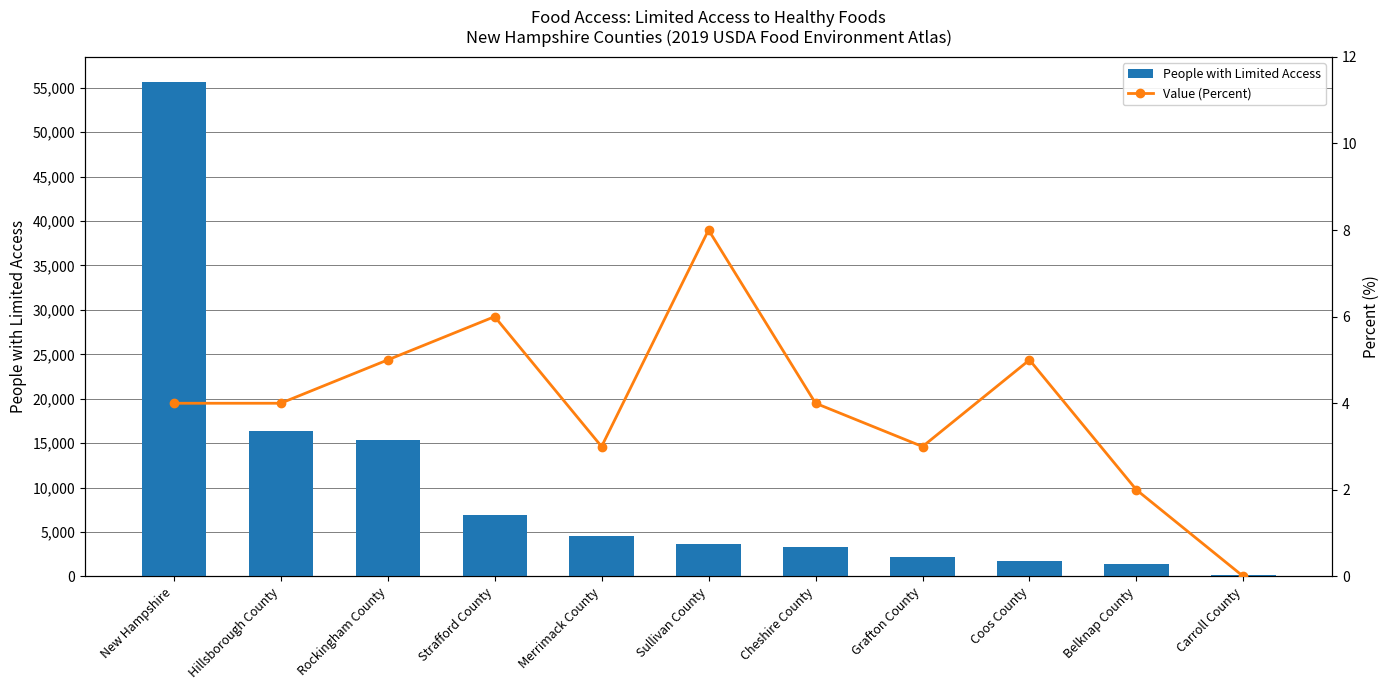

What is the difference between the maximum and second lowest values in the People with Limited Access series?

54351